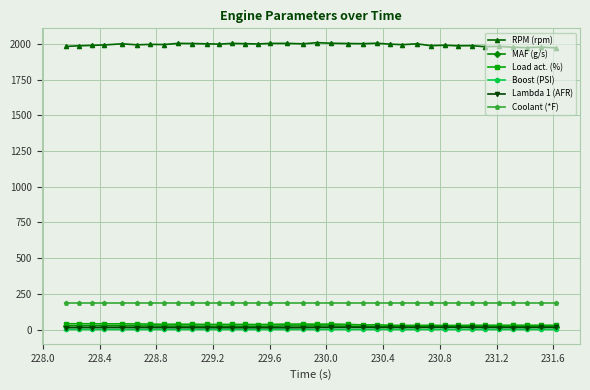

True or false: RPM (rpm) and Lambda 1 (AFR) cross at least once.

False